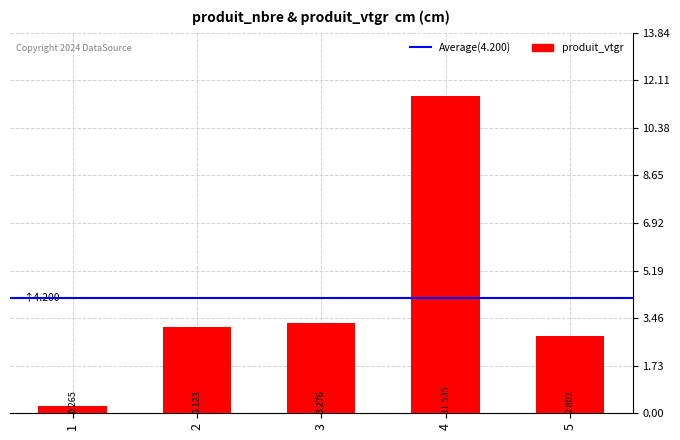

What is the sum of all values?

21.0